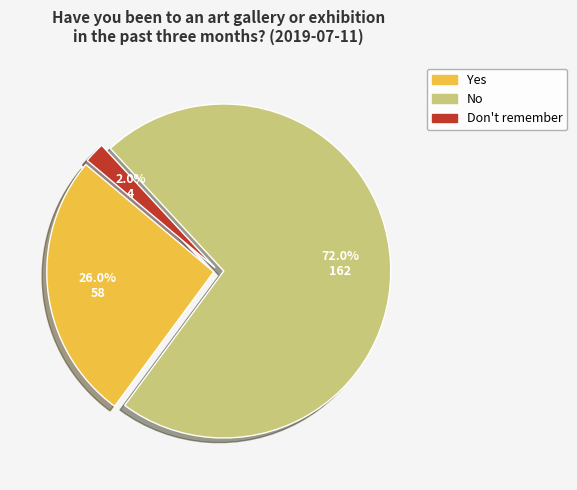

Which slice is the largest?

No